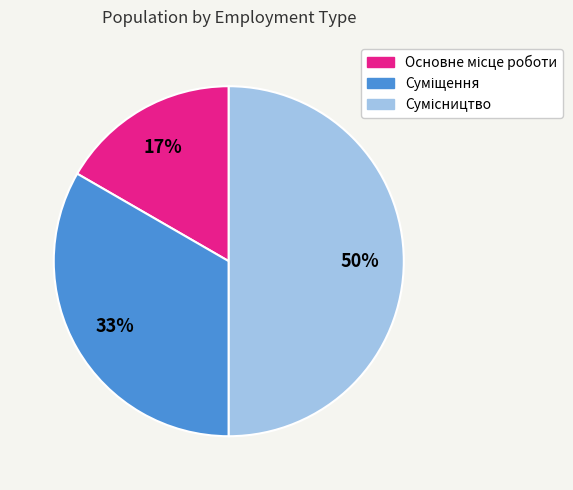

To the nearest percent, what is the average slice percentage?

33%